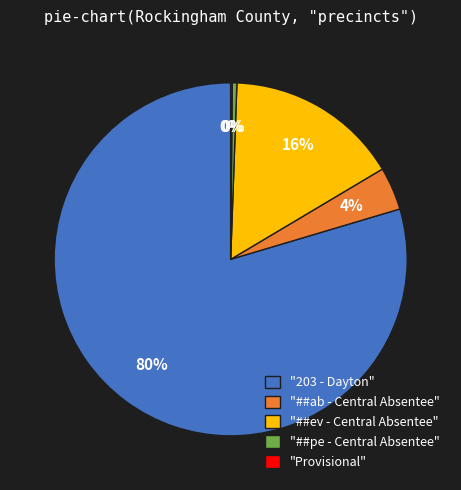

True or false: "203 - Dayton" accounts for 66% of the total.

False